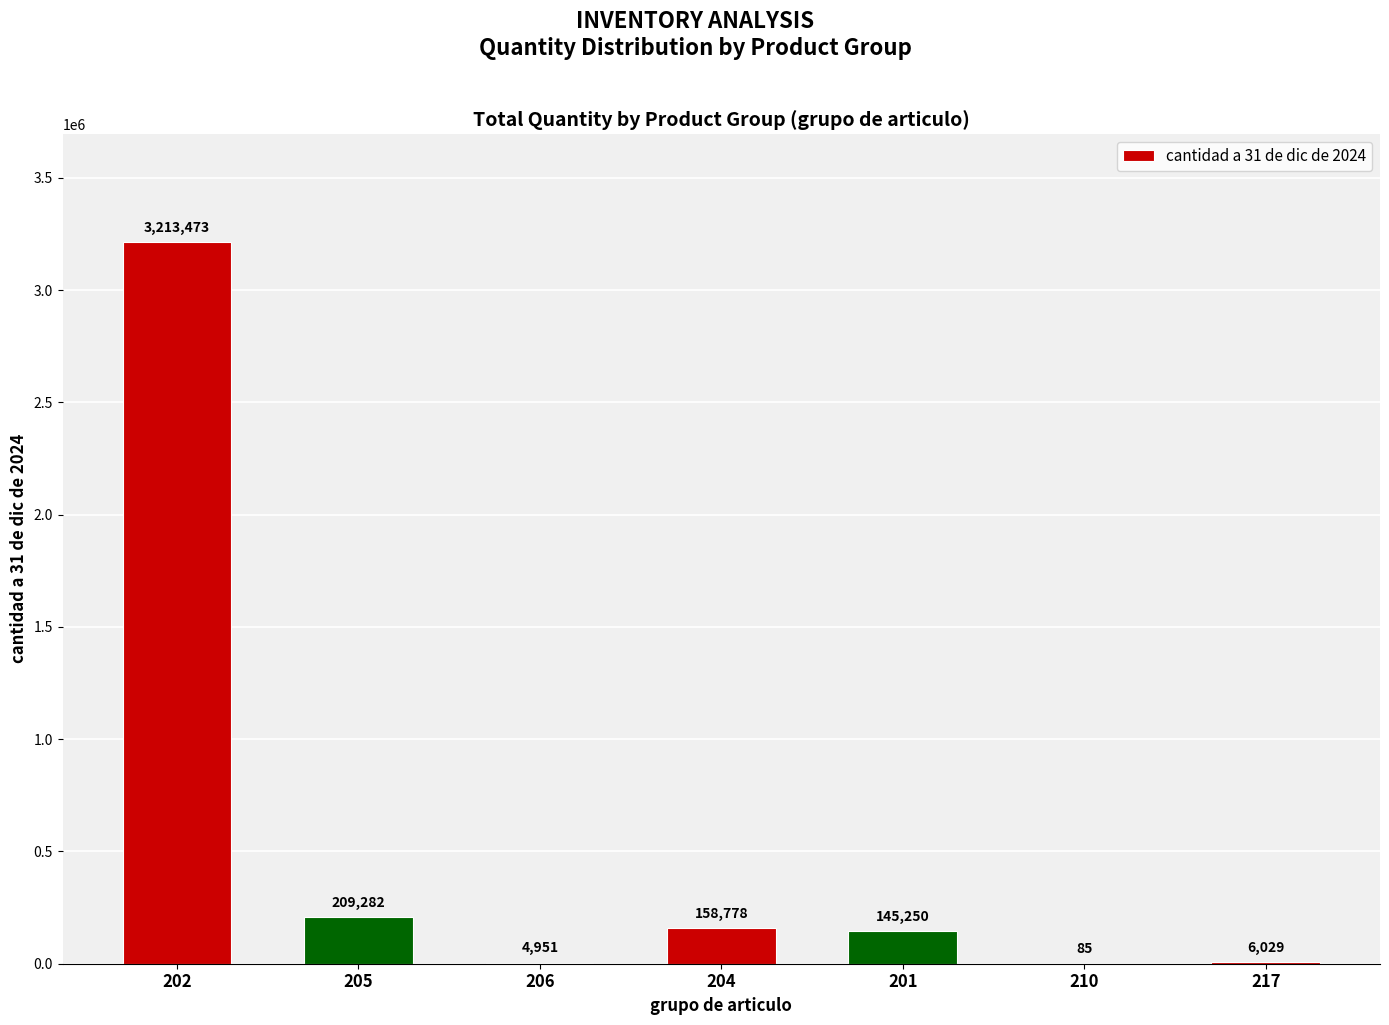

Does the chart contain stacked bars?

No